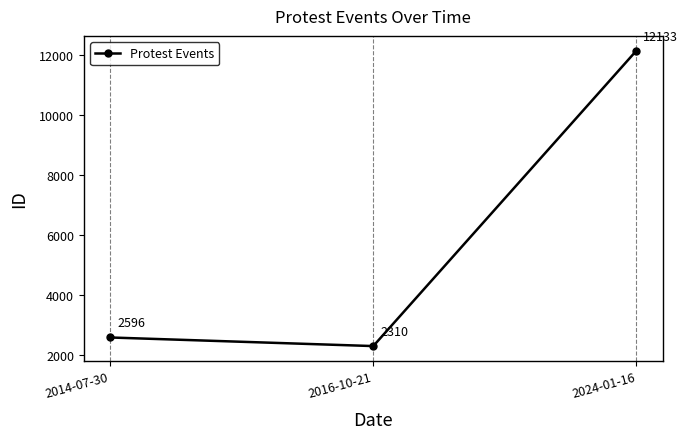

What value does the data have at 2016-10-21?

2310